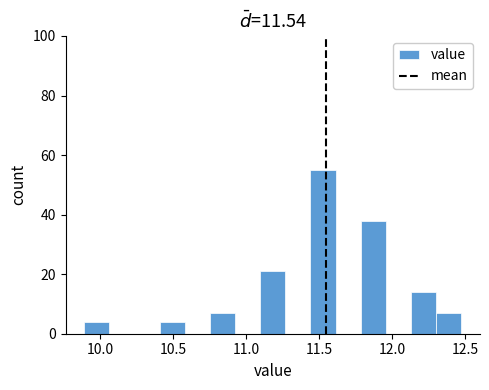

Around what value on the x-axis is the tallest bar? Give the approximate position of its centre, as read against the axis.

11.50